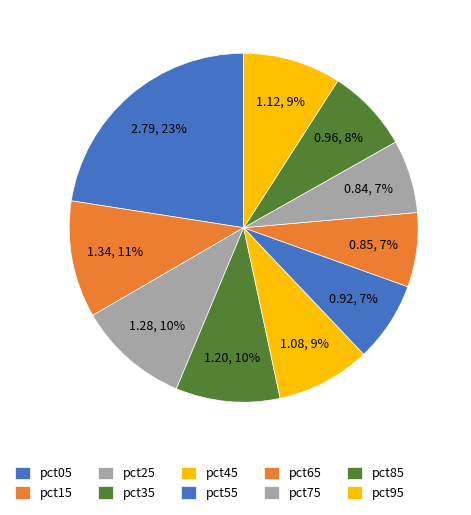

Is there a majority slice in this chart?

No